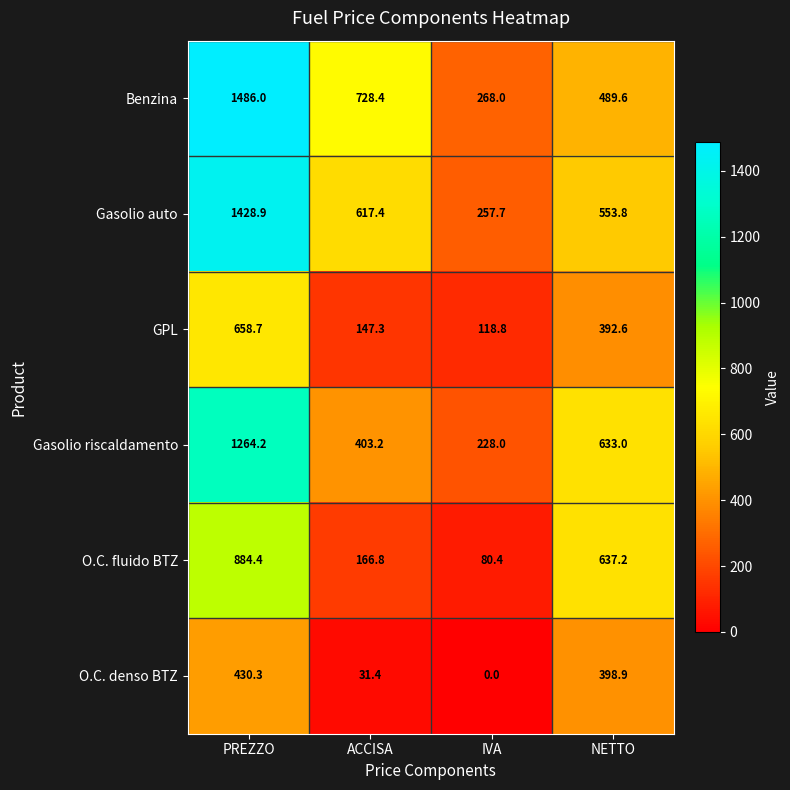

What is the greatest value displayed?

1486.0